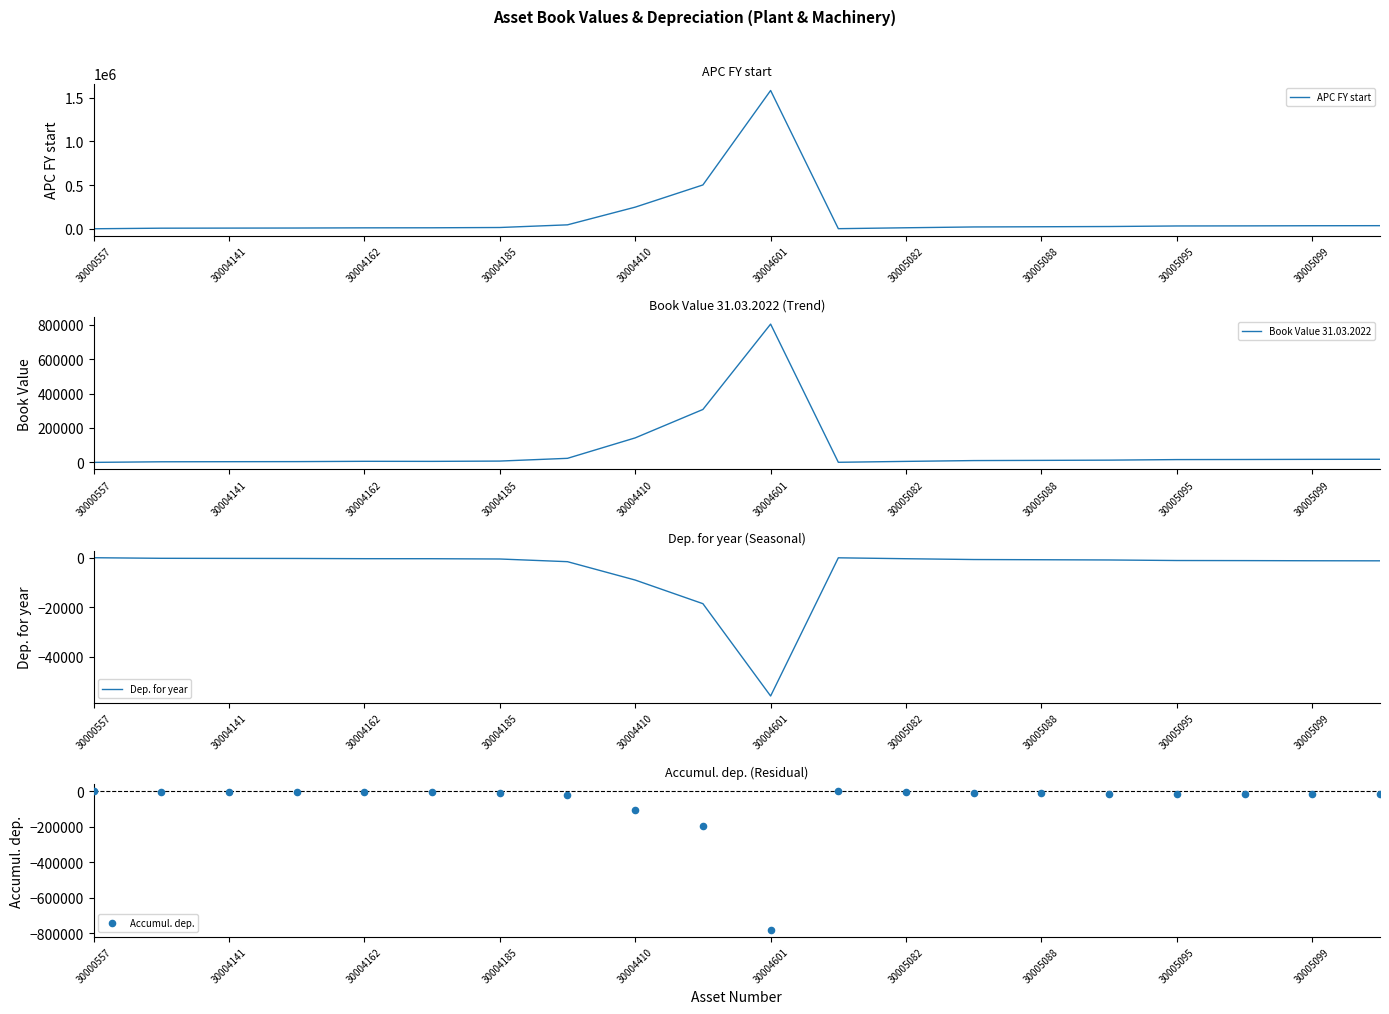

Which series has the largest total across all categories?

APC FY start